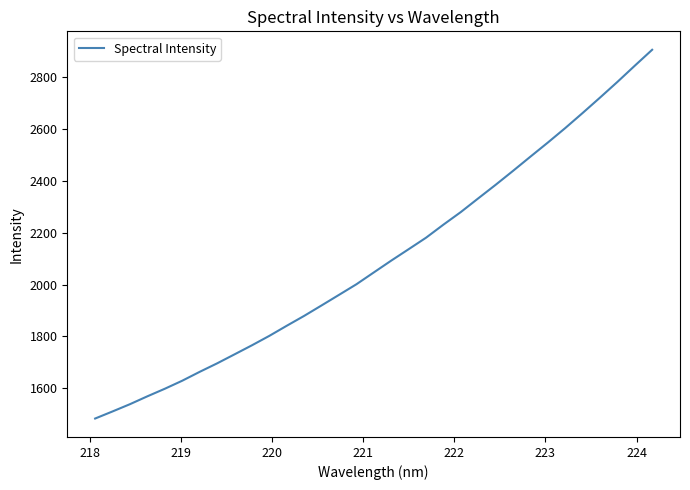

Count the number of categories in the chart.

33